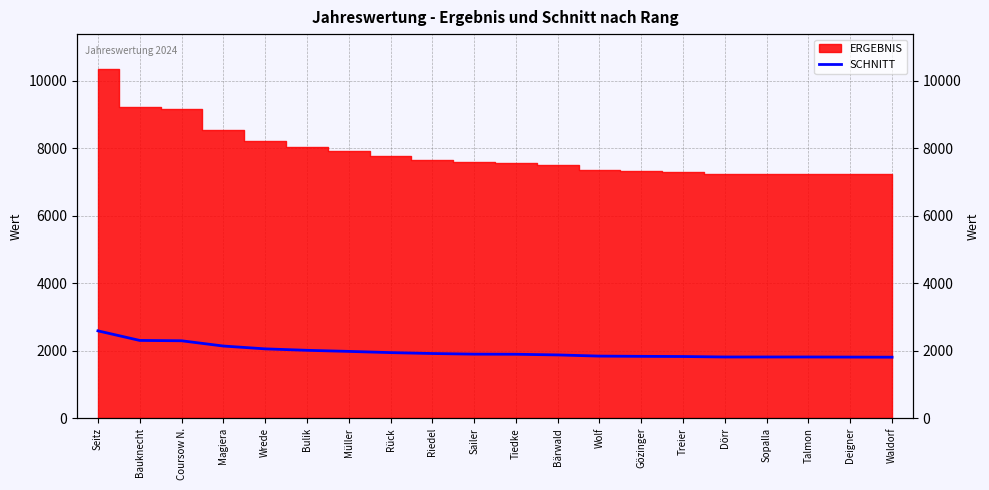

The chart shows a value of 3131 at Müller. True or false?

False